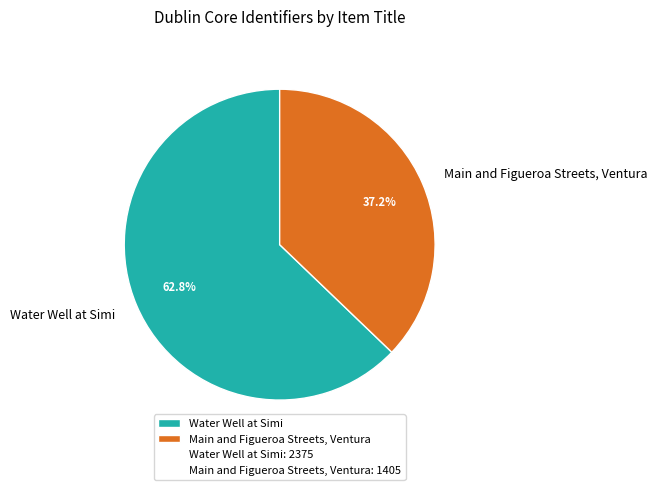

To the nearest percent, what is the difference between the Main and Figueroa Streets, Ventura and Water Well at Simi slice percentages?

26%